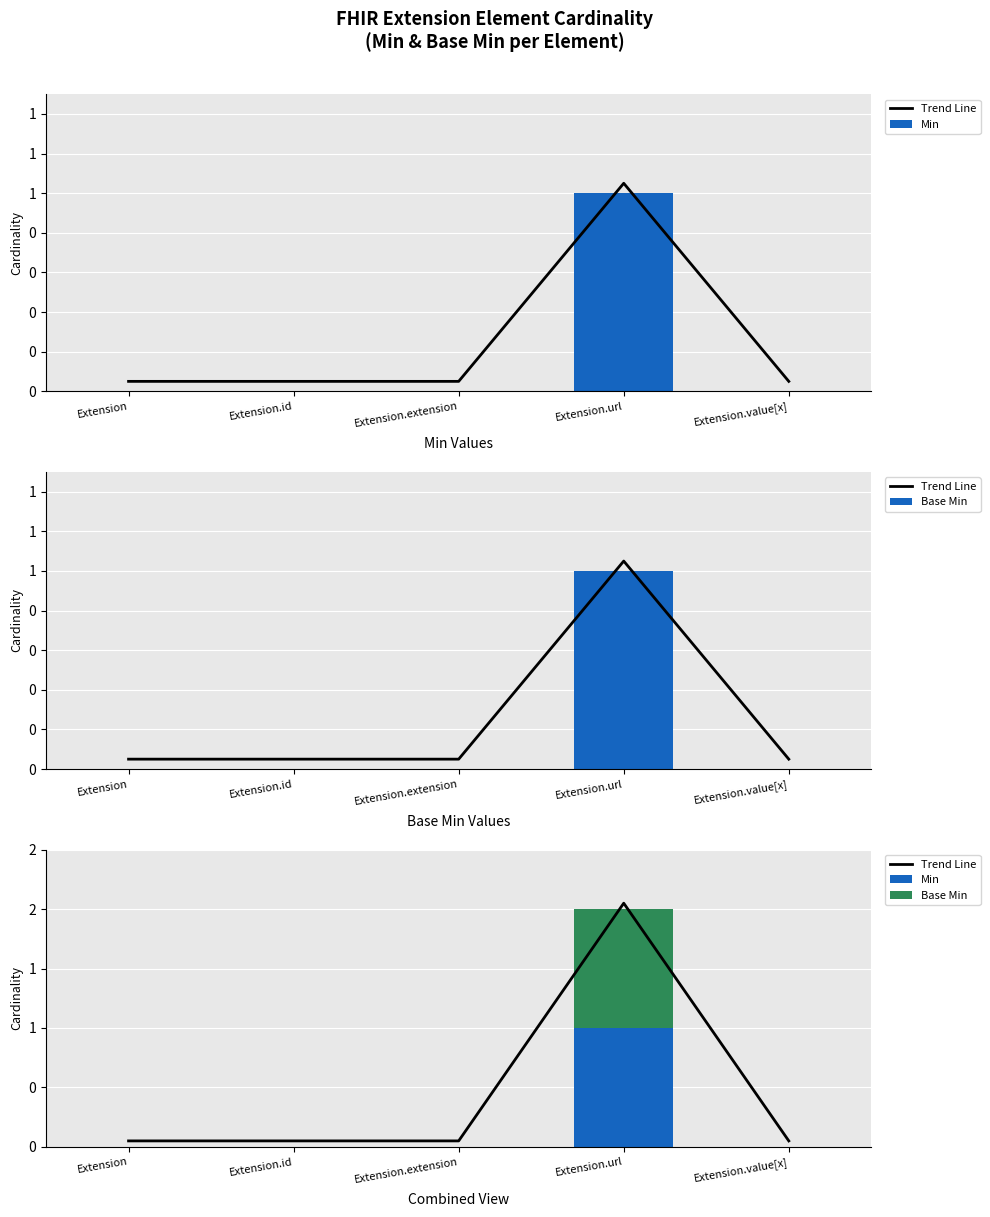

What is the spread (max minus min) of values at Extension.extension?

0.1